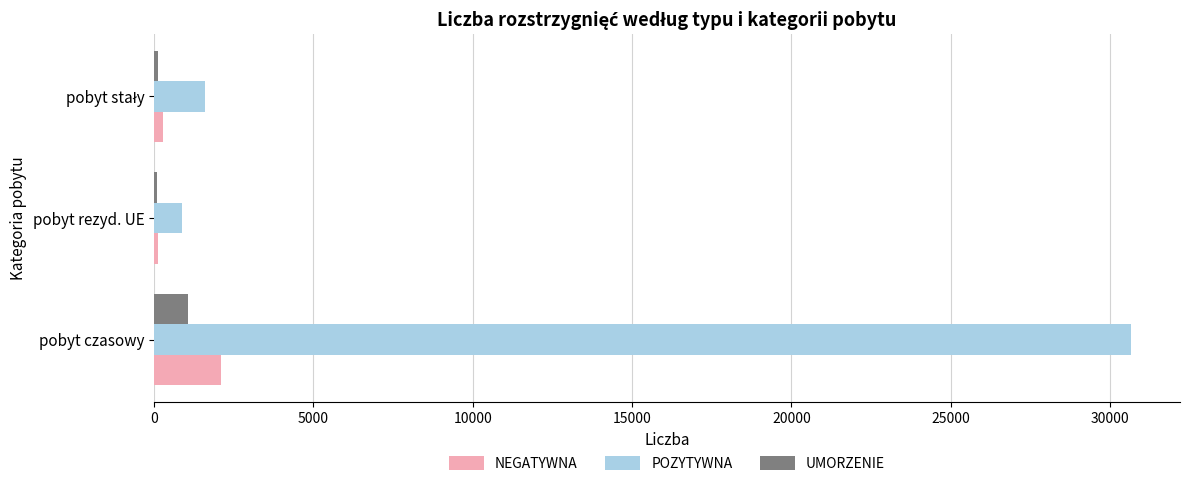

What is the sum of all POZYTYWNA values?

33138